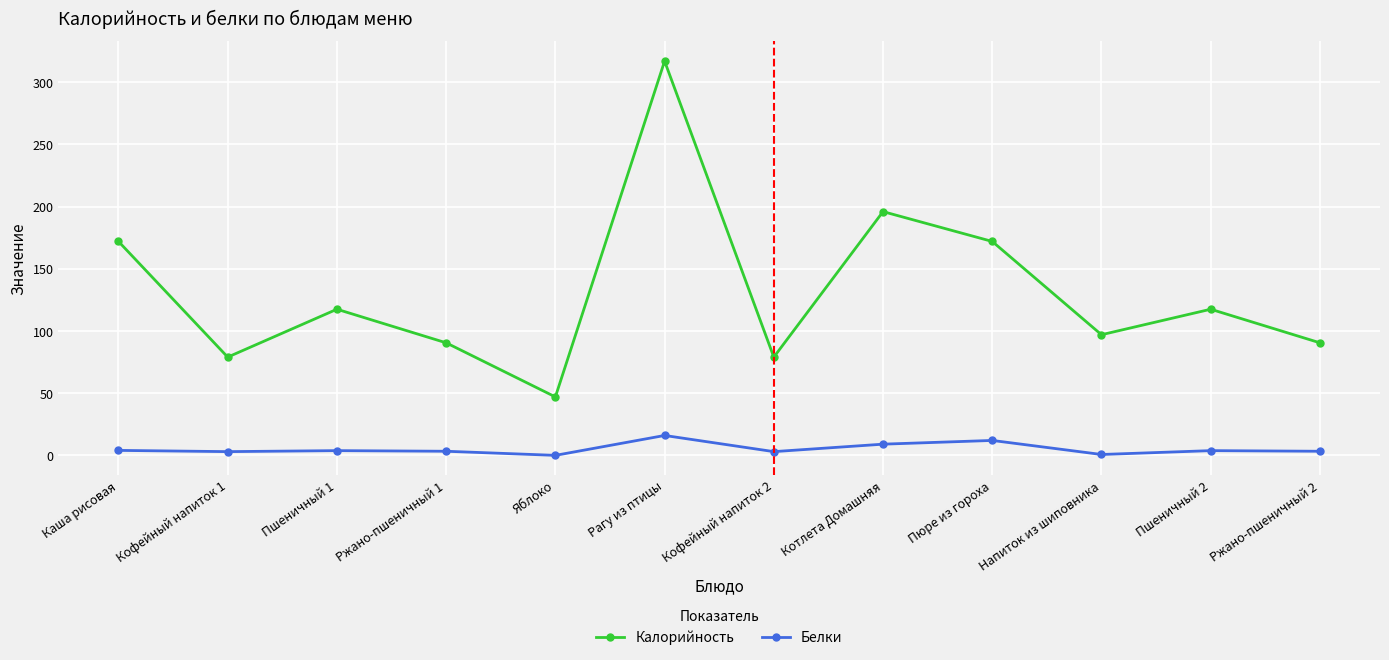

At which label does Калорийность reach its minimum?

Яблоко